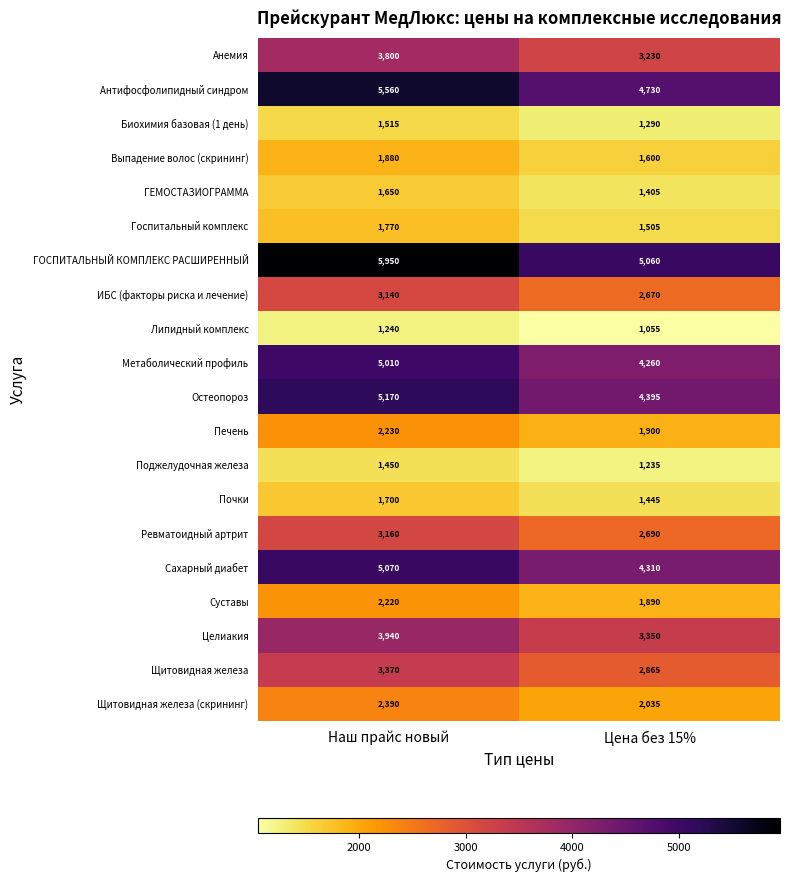

Rank the series by their maximum value, from lowest to highest.

Липидный комплекс, Поджелудочная железа, Биохимия базовая (1 день), ГЕМОСТАЗИОГРАММА, Почки, Госпитальный комплекс, Выпадение волос (скрининг), Суставы, Печень, Щитовидная железа (скрининг), ИБС (факторы риска и лечение), Ревматоидный артрит, Щитовидная железа, Анемия, Целиакия, Метаболический профиль, Сахарный диабет, Остеопороз, Антифосфолипидный синдром, ГОСПИТАЛЬНЫЙ КОМПЛЕКС РАСШИРЕННЫЙ